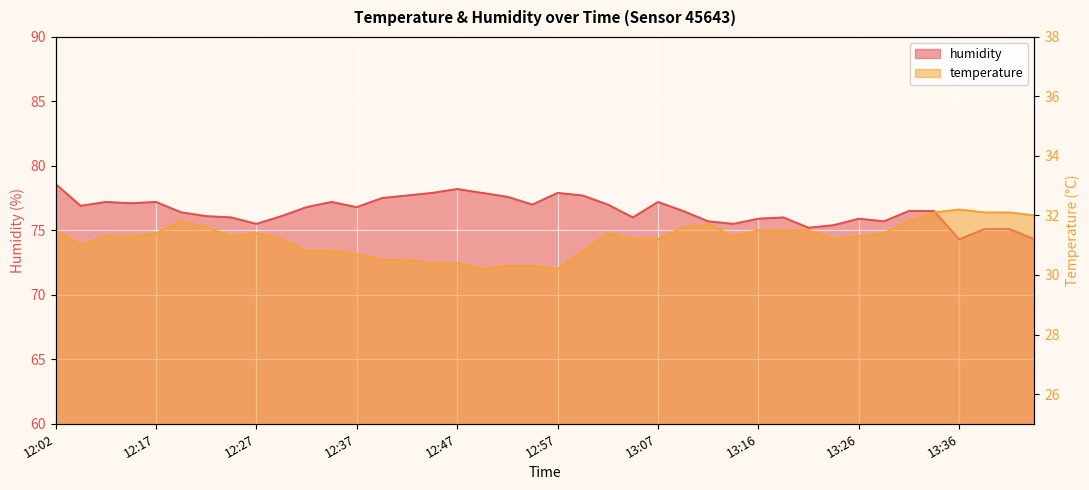

List the series in order of their peak value, highest first.

humidity, temperature